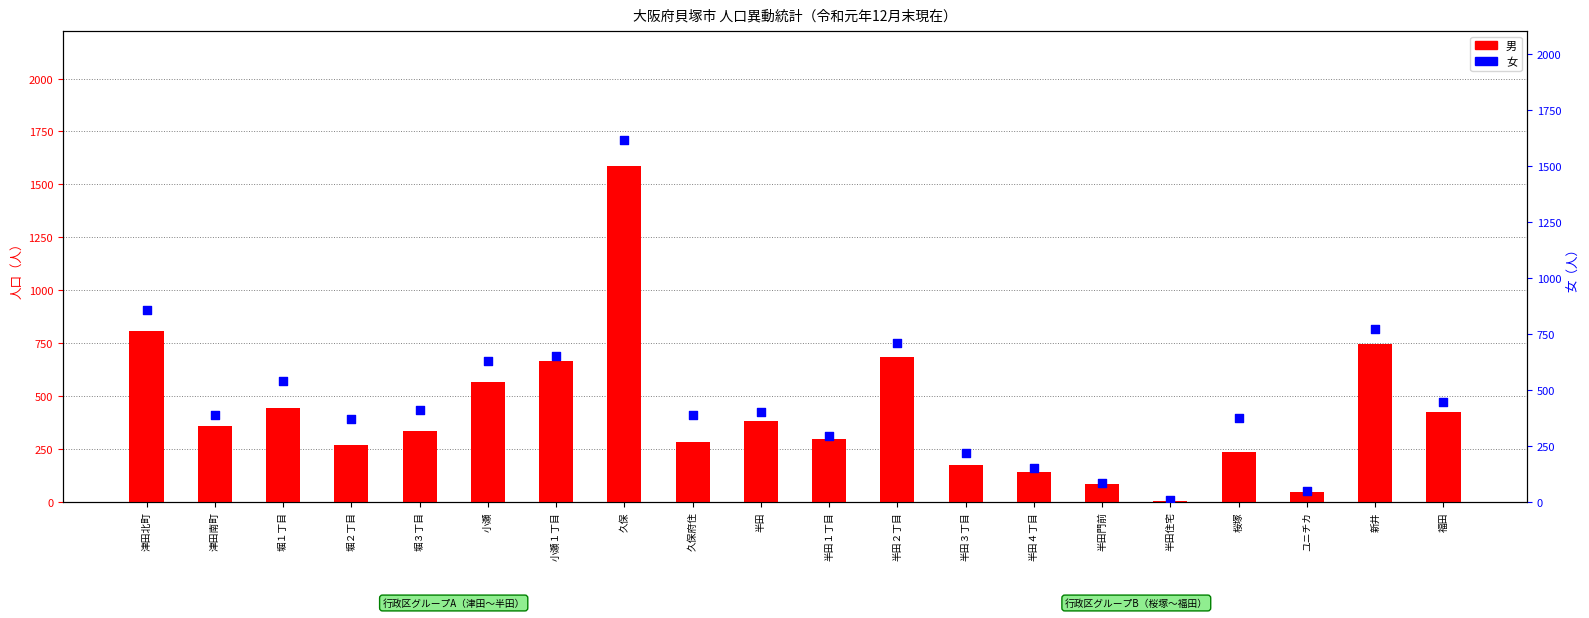

Is the value of 女 at 福田 greater than the value of 男 at 久保府住?

Yes